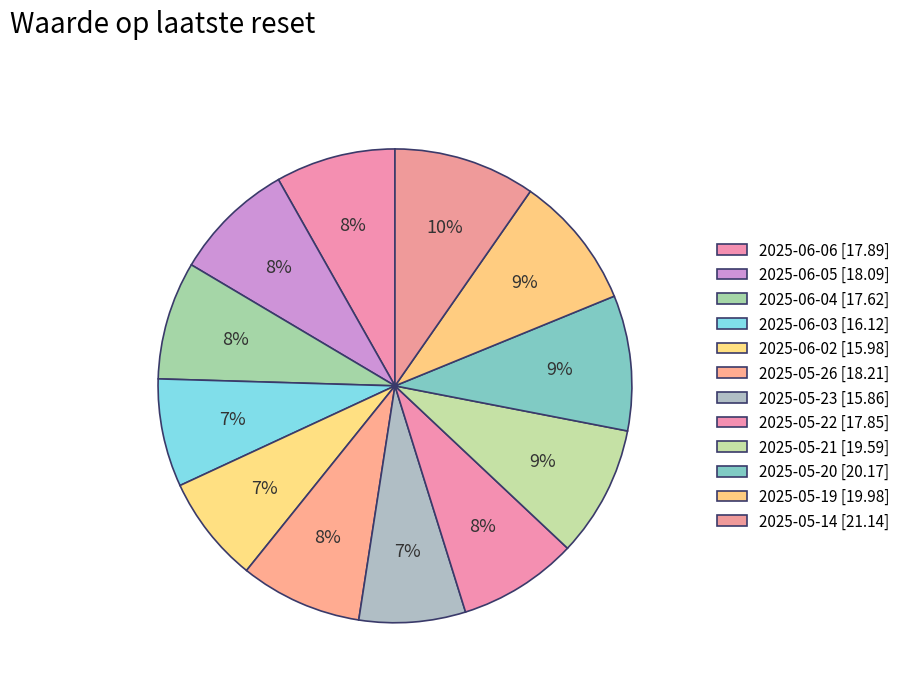

To the nearest percent, what is the combined percentage of 2025-05-19 and 2025-05-14?

19%